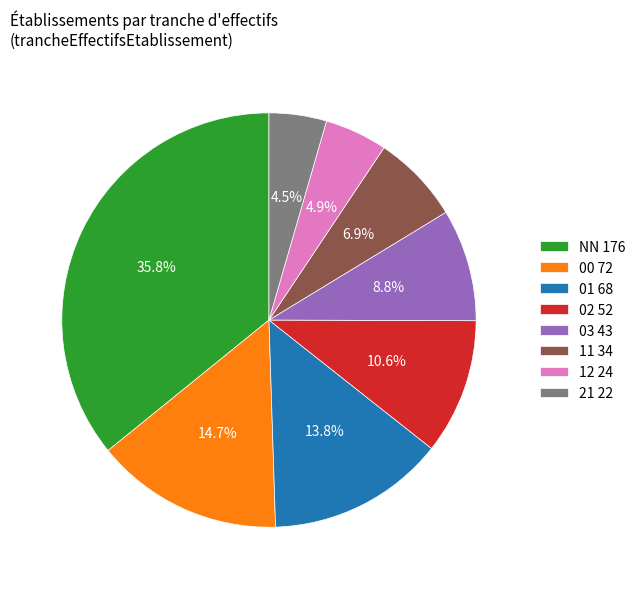

What percentage is the 03 slice, to the nearest percent?

9%